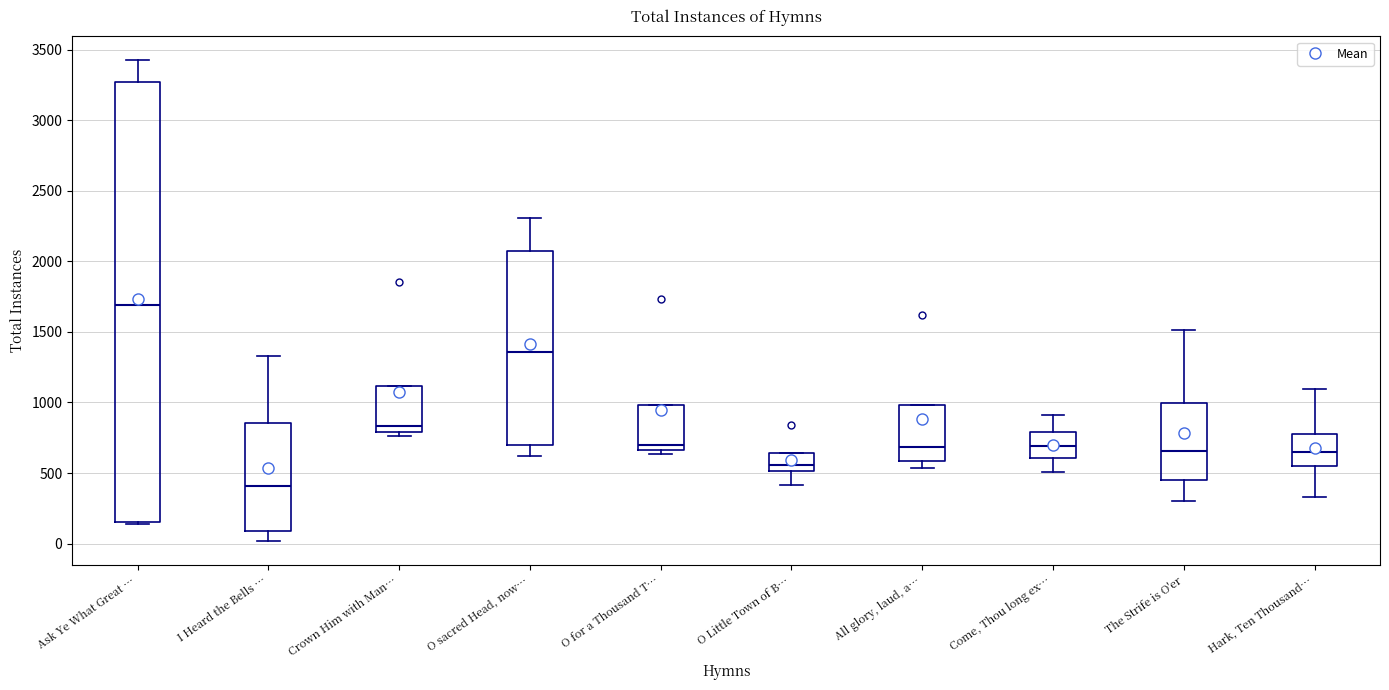

Reading left to right, read every box against the y-axis: the position of its median line, the range the box covers, and the ends of its whiskers. The values are not printed on the chart, so give them approximately, as read against the axis.

Ask Ye What Great …: median 1700, box 150 to 3250, whiskers 150 (just below the box's lower edge) to 3450
I Heard the Bells …: median 400, box 100 to 850, whiskers 0 to 1350
Crown Him with Man…: median 850, box 800 to 1100, whiskers 750 to 1100
O sacred Head, now…: median 1350, box 700 to 2050, whiskers 600 to 2300
O for a Thousand T…: median 700, box 650 to 1000, whiskers 650 (just below the box's lower edge) to 1000
O Little Town of B…: median 550, box 500 to 650, whiskers 400 to 650
All glory, laud, a…: median 700, box 600 to 1000, whiskers 550 to 1000
Come, Thou long ex…: median 700, box 600 to 800, whiskers 500 to 900
The Strife is O'er: median 650, box 450 to 1000, whiskers 300 to 1500
Hark, Ten Thousand…: median 650, box 550 to 800, whiskers 350 to 1100